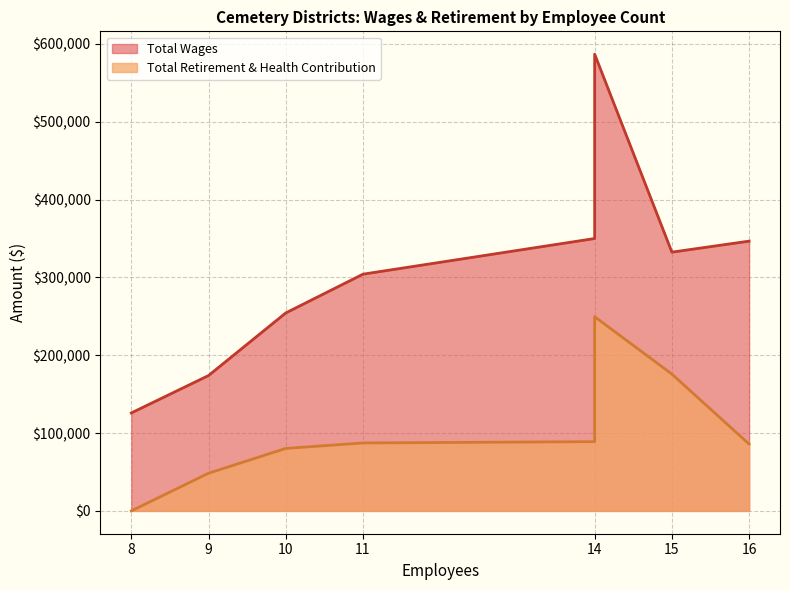

Which series has the widest spread of values?

Total Wages